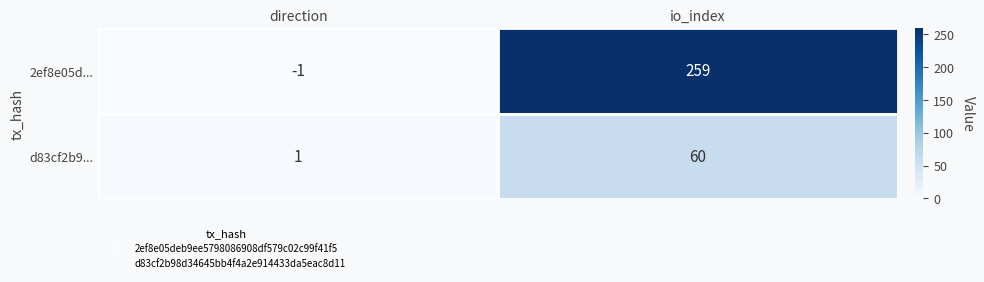

What is the sum of the 2ef8e05d... values at direction and io_index?

258